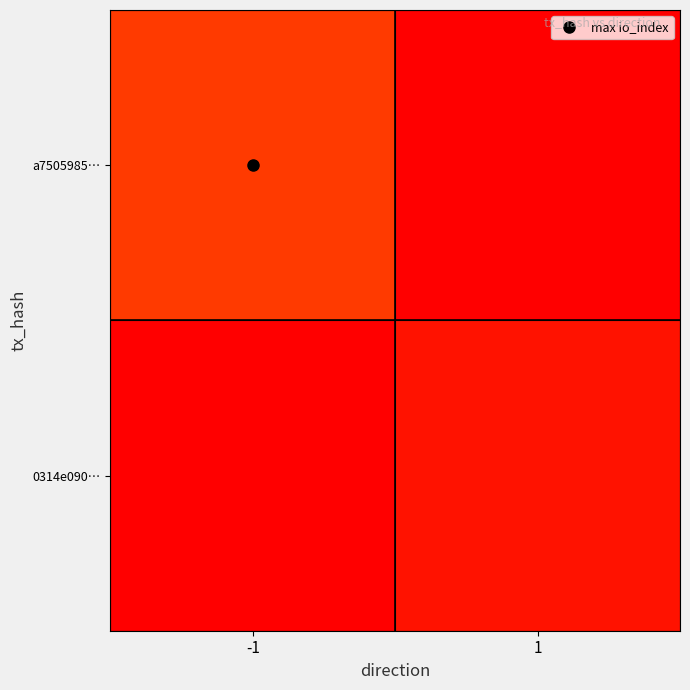

Reading right to left, transcribe all the data shown in this chart.

a7505985…: 1=0	-1=121
0314e090…: 1=4	-1=0